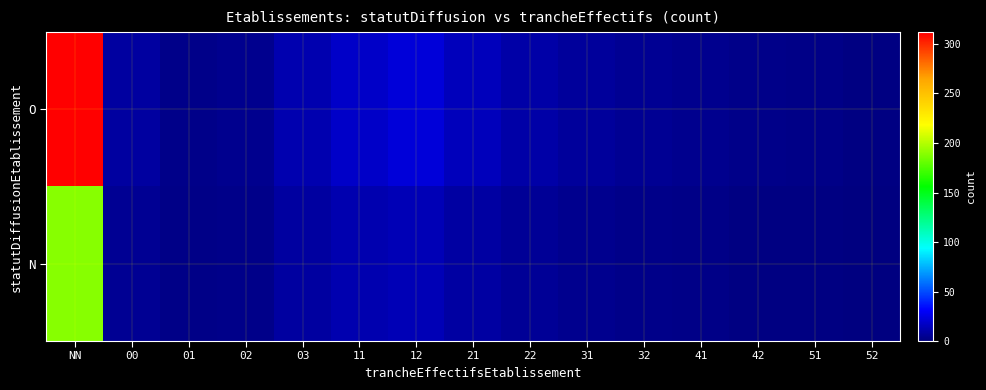

Rank the series at 41 from highest to lowest value.

O, N